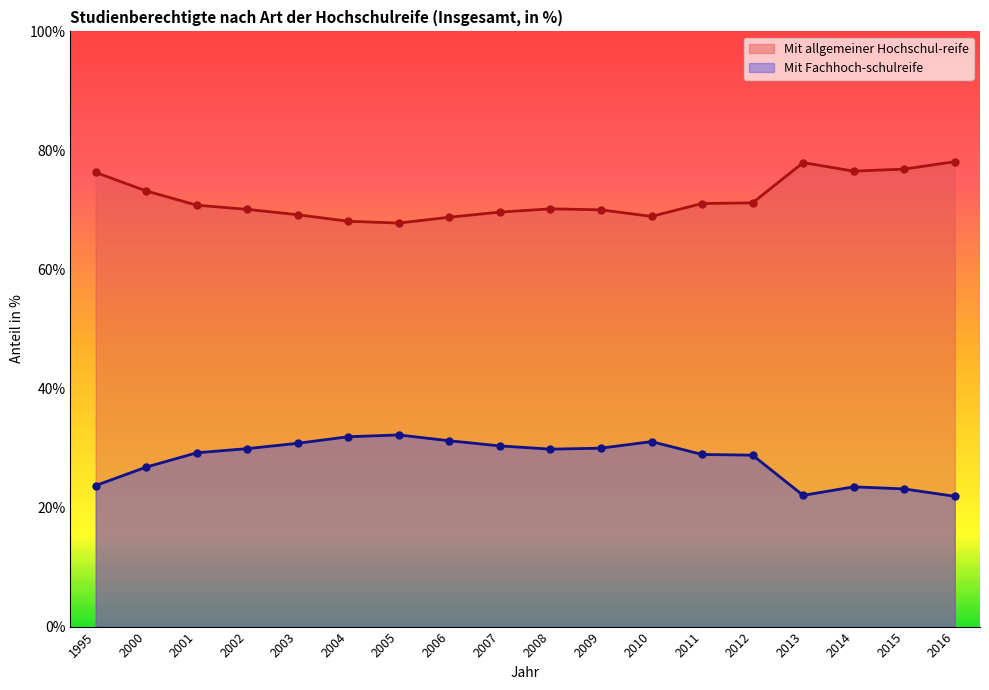

True or false: Mit allgemeiner Hochschul-reife has more than 1 interior local peaks.

True